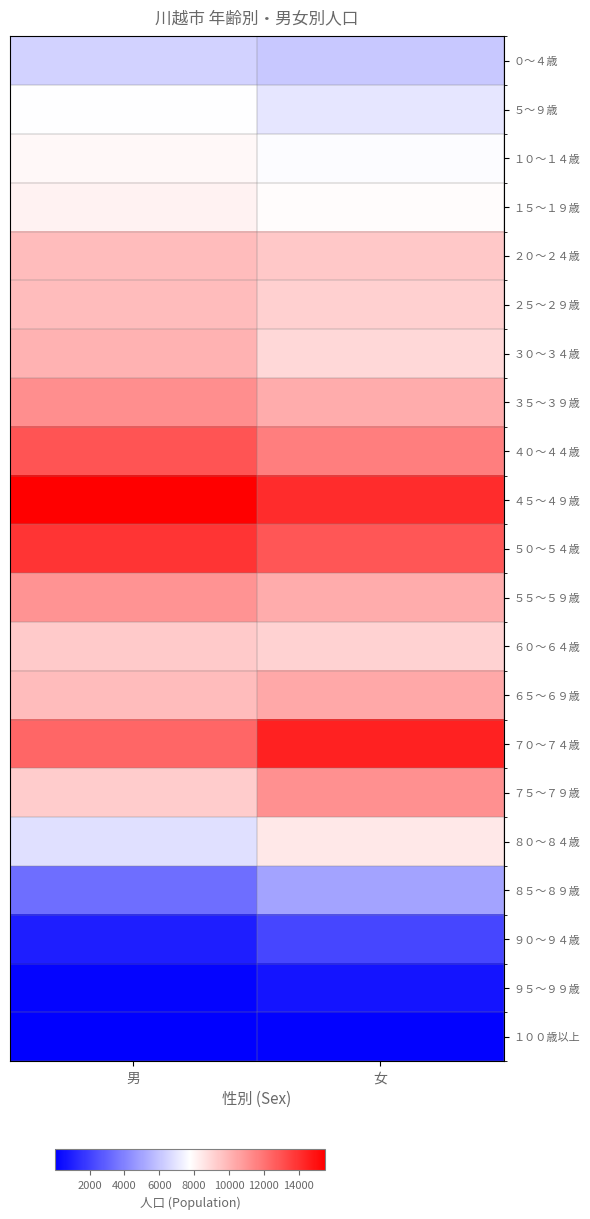

What is the greatest value displayed?

15514